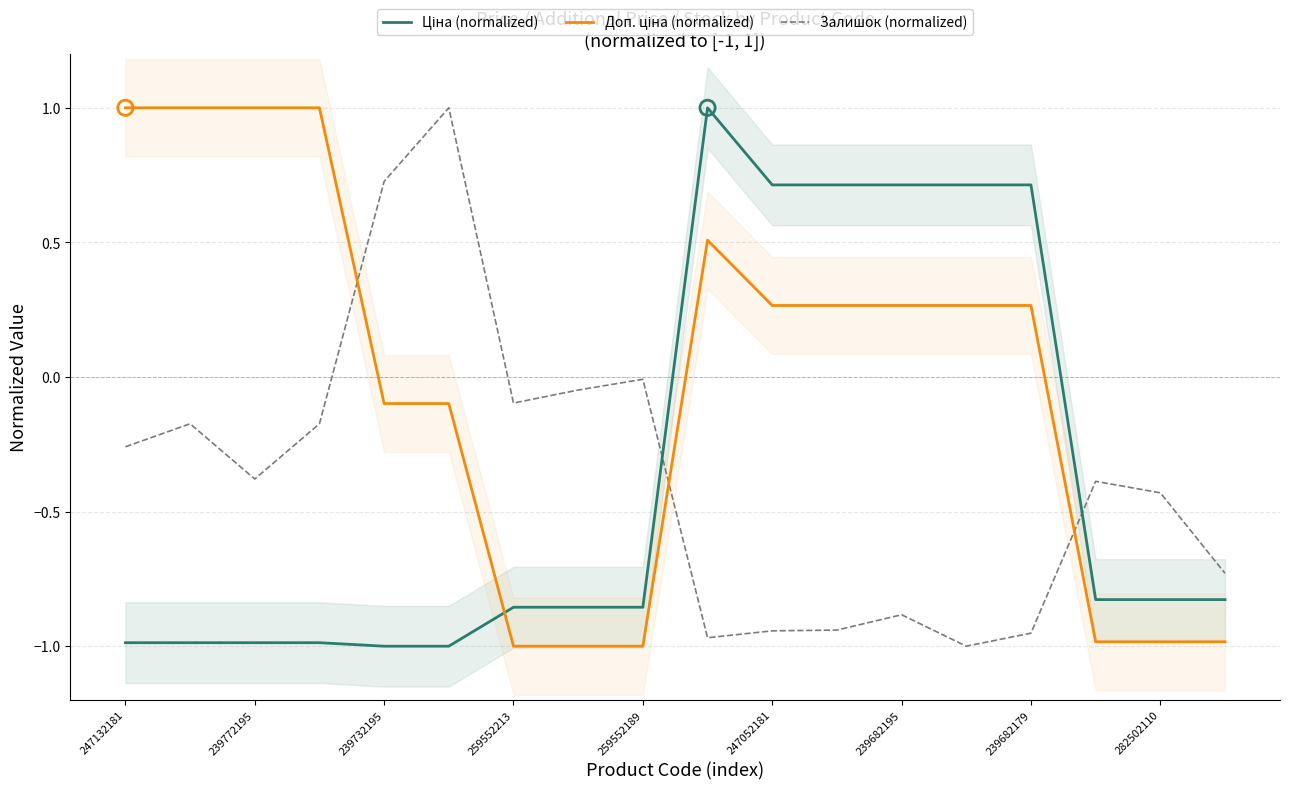

Which series reaches the minimum Y coordinate?

Ціна (normalized)